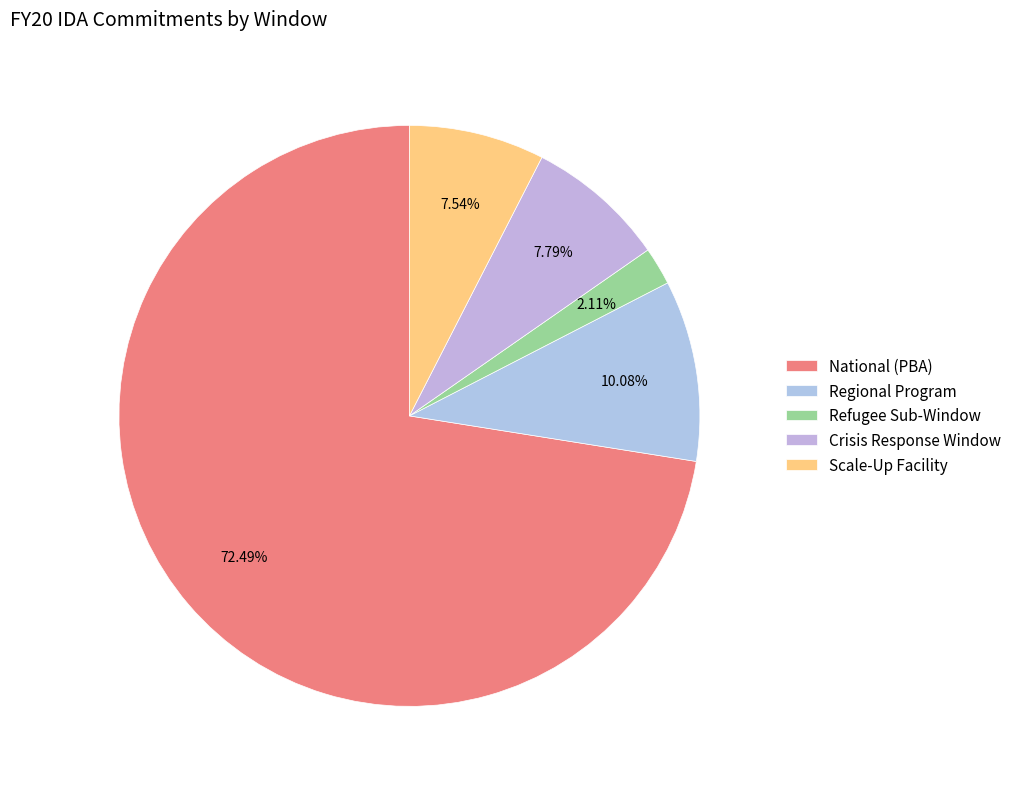

True or false: Crisis Response Window accounts for 8% of the total.

True